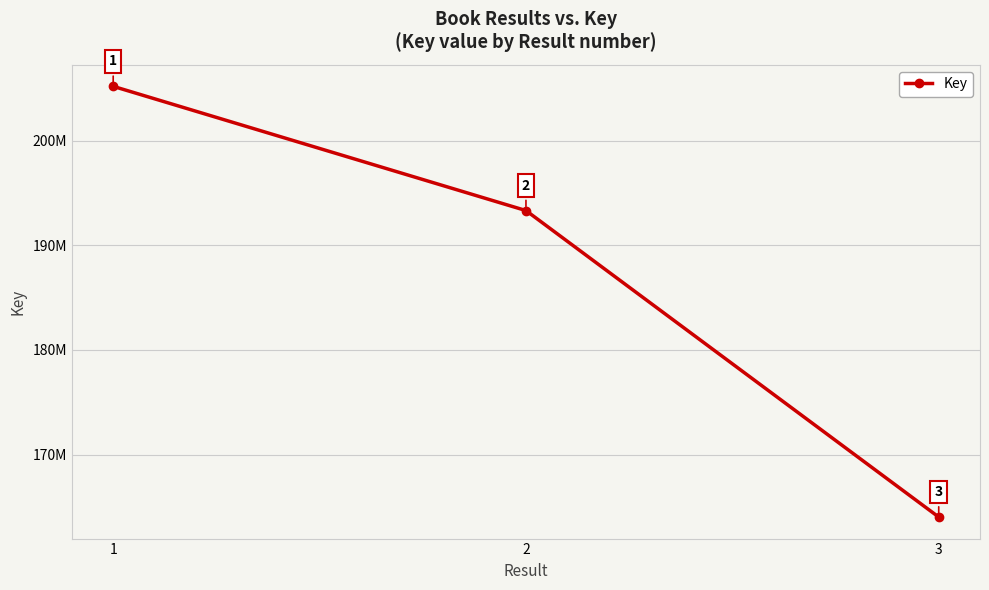

Does the chart have visible grid lines?

Yes